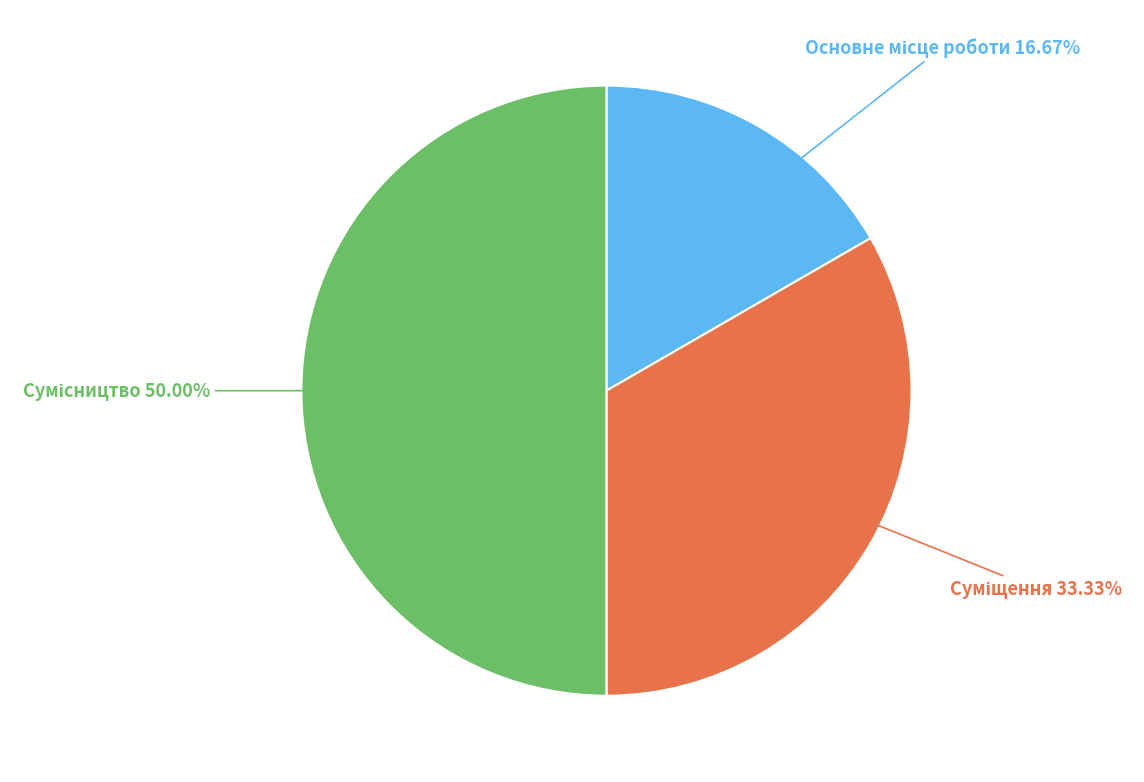

Is it true that Основне місце роботи is 24% of the pie?

False